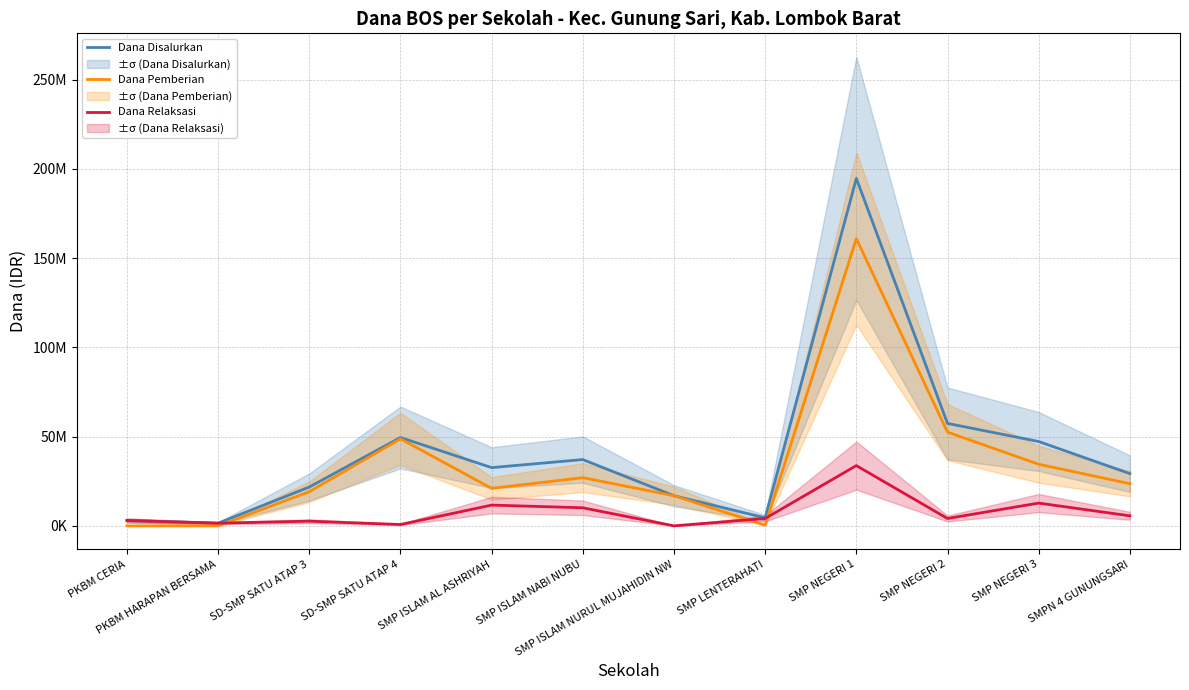

List the labels in order of Dana Disalurkan value, smallest first.

PKBM HARAPAN BERSAMA, PKBM CERIA, SMP LENTERAHATI, SMP ISLAM NURUL MUJAHIDIN NW, SD-SMP SATU ATAP 3, SMPN 4 GUNUNGSARI, SMP ISLAM AL ASHRIYAH, SMP ISLAM NABI NUBU, SMP NEGERI 3, SD-SMP SATU ATAP 4, SMP NEGERI 2, SMP NEGERI 1